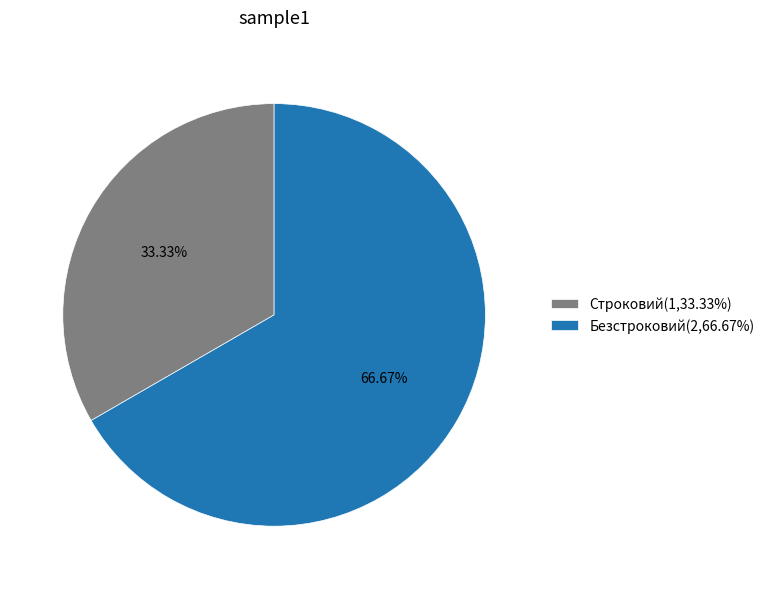

Count the number of slices in the pie.

2